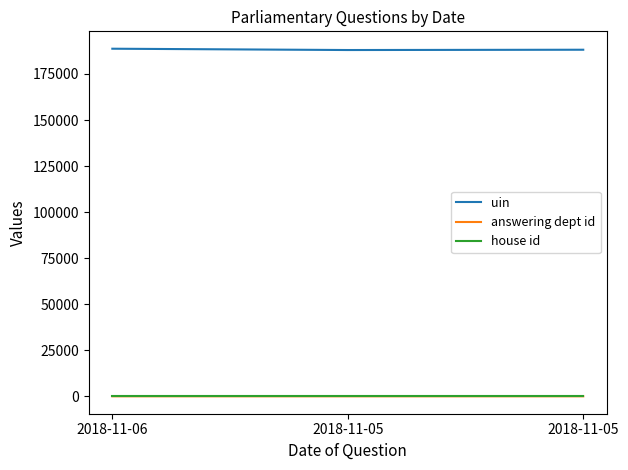

At how many categories does at least one series exceed 140235?

3